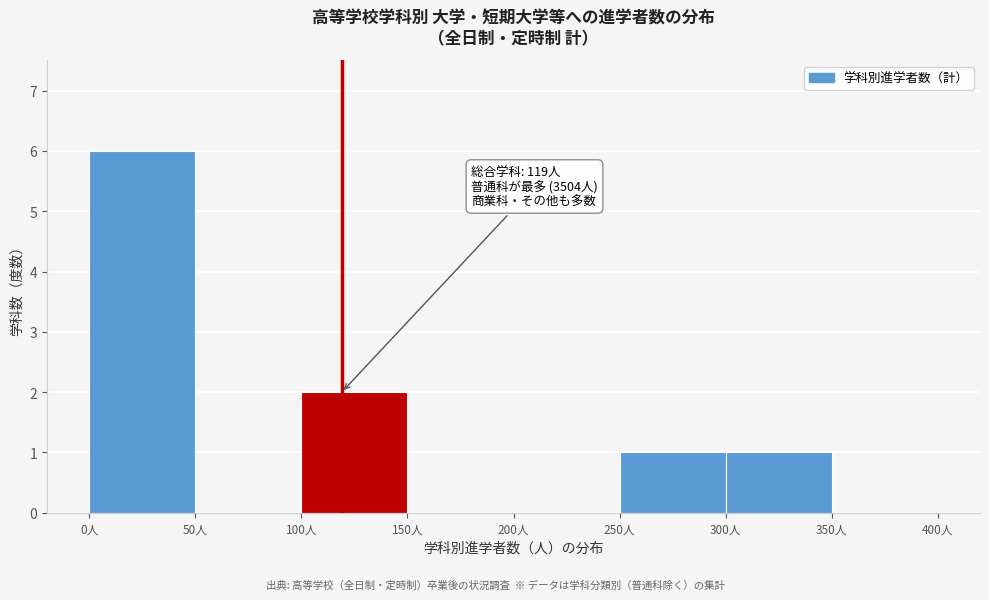

Over which range of the x-axis is the bar tallest?

0 to 50